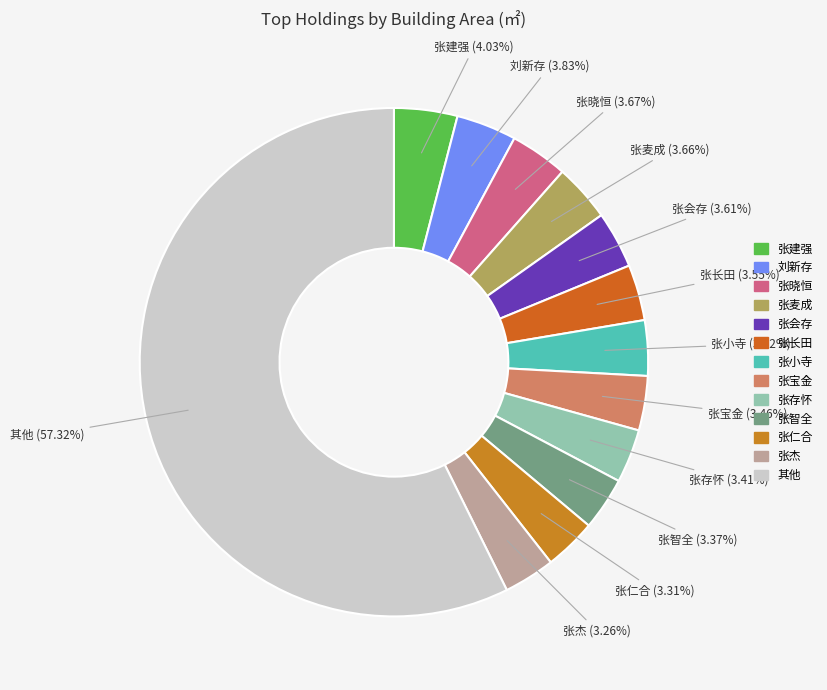

How many segments does this pie chart have?

13